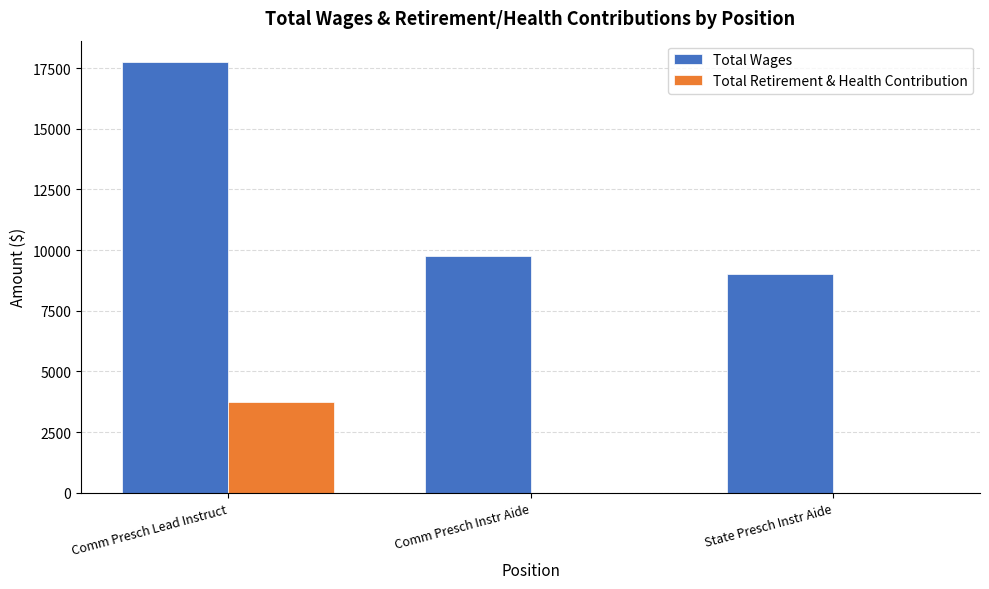

Which series changed the most between Comm Presch Lead Instruct and State Presch Instr Aide?

Total Wages